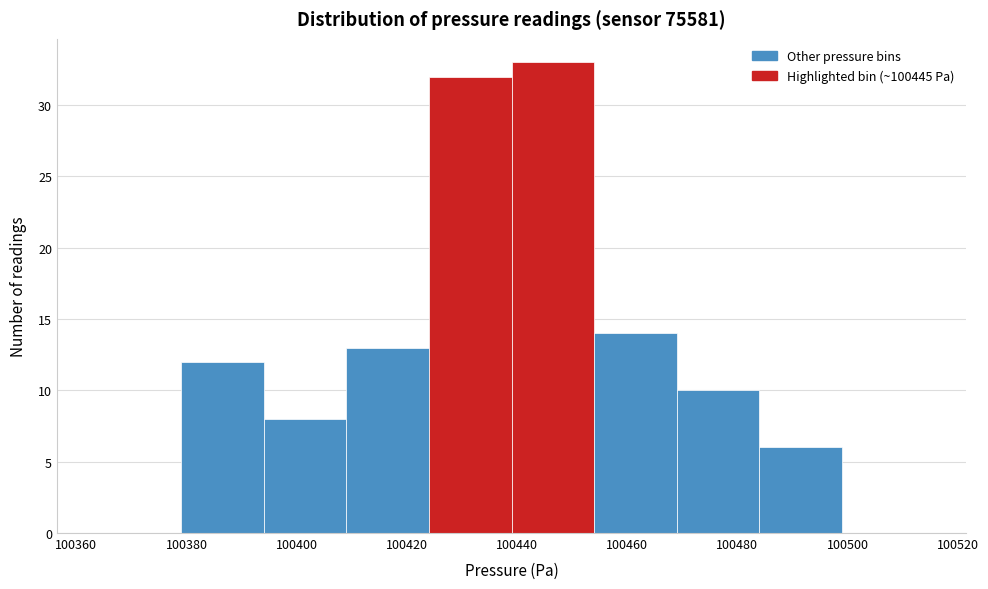

Reading left to right, list every bar in this chart as the range it spans on the x-axis followed by its height. Neither the bar edges nor the heights are printed on the chart, so give them approximately, as read against the axes.

100364 to 100379: 0
100379 to 100394: 12
100394 to 100409: 8
100409 to 100424: 13
100424 to 100439: 32
100439 to 100454: 33
100454 to 100469: 14
100469 to 100484: 10
100484 to 100499: 6
100499 to 100514: 0